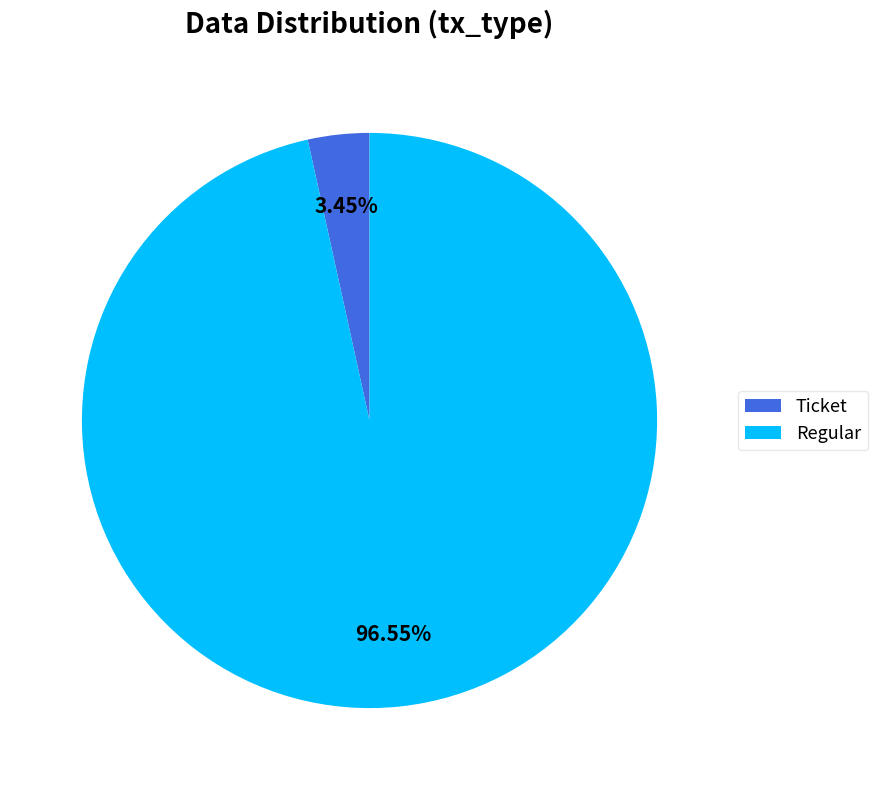

Between Regular and Ticket, which is larger?

Regular